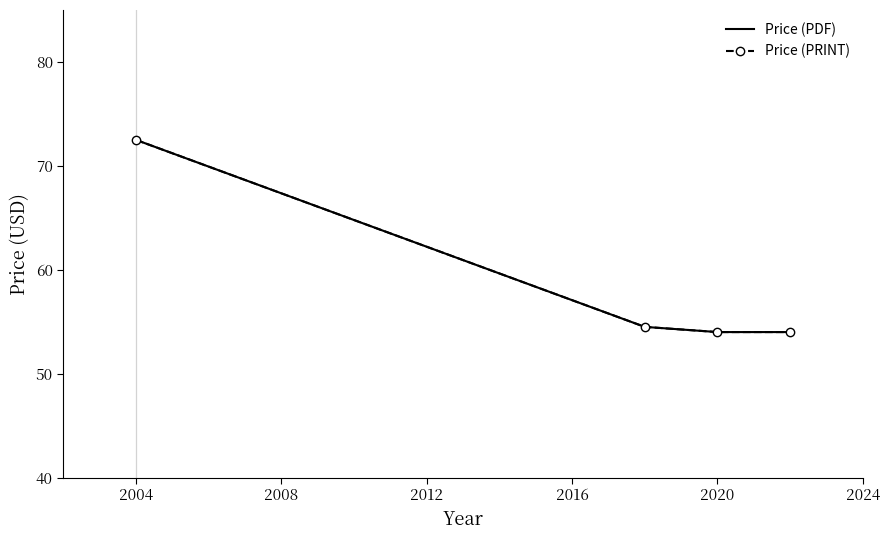

What is the difference between the second highest and second lowest values in the Price (PRINT) series?

0.5